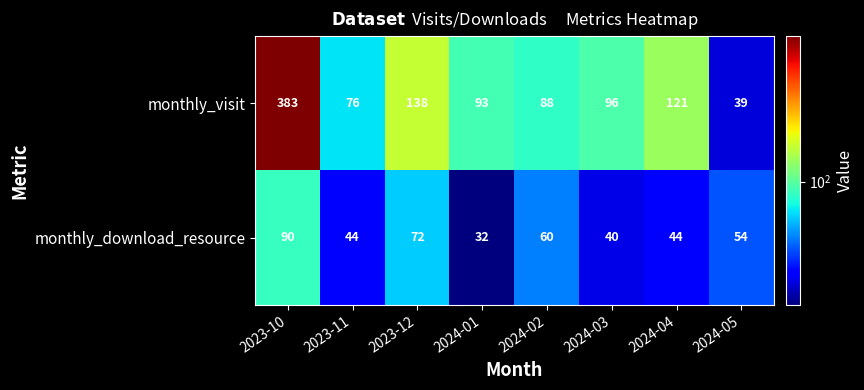

Rank the series by their average value, from lowest to highest.

monthly_download_resource, monthly_visit